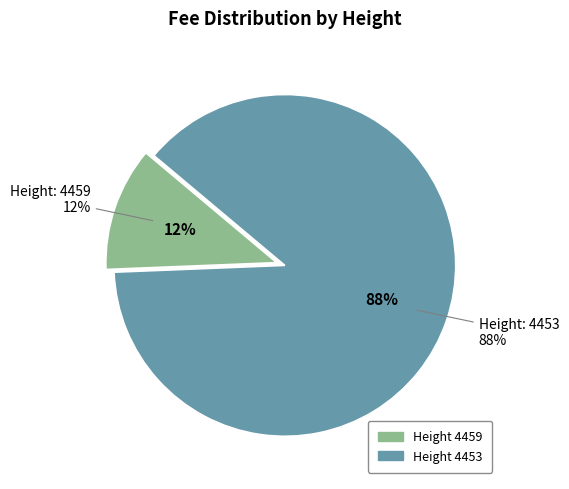

Which slice is the largest?

4453